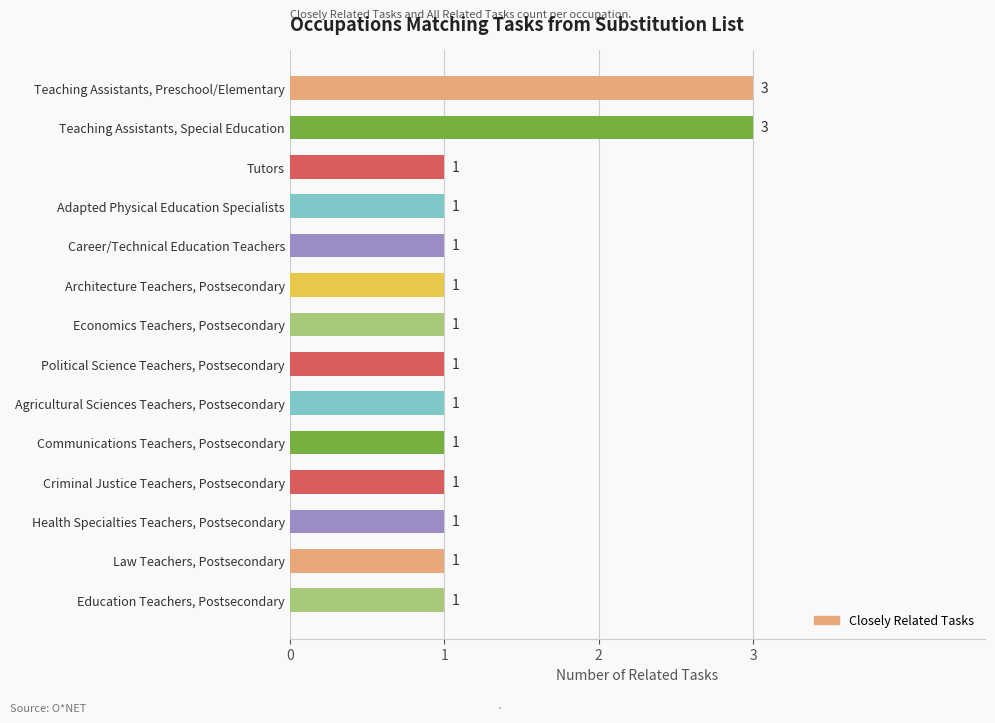

What is the sum of all values?

18